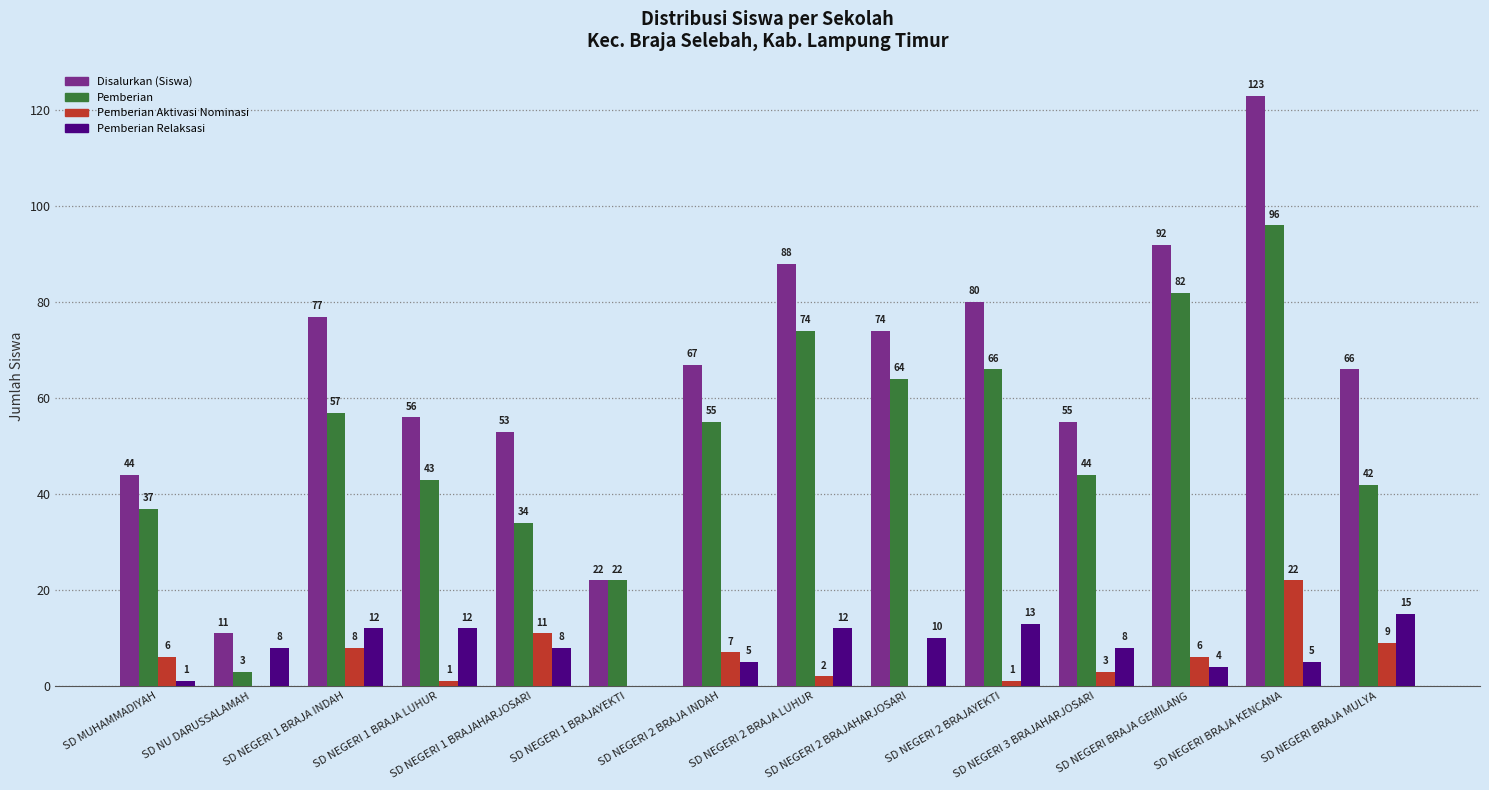

The value of Pemberian at SD NEGERI BRAJA MULYA is 42. True or false?

True